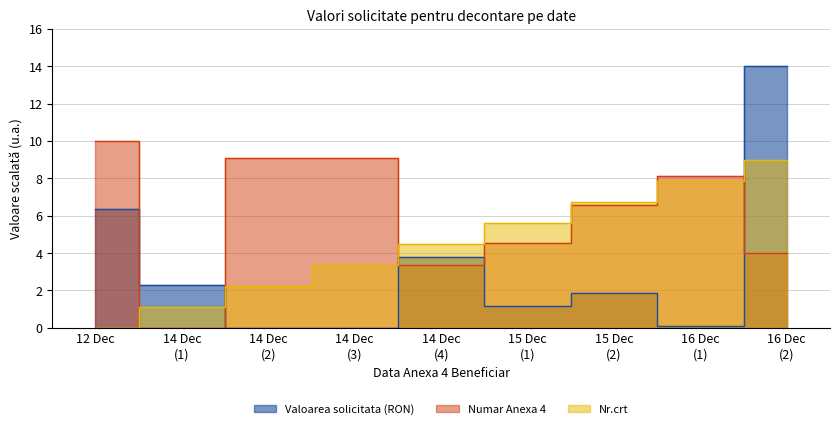

What is the difference between the highest and lowest values at 14 Dec (1)?

2.3